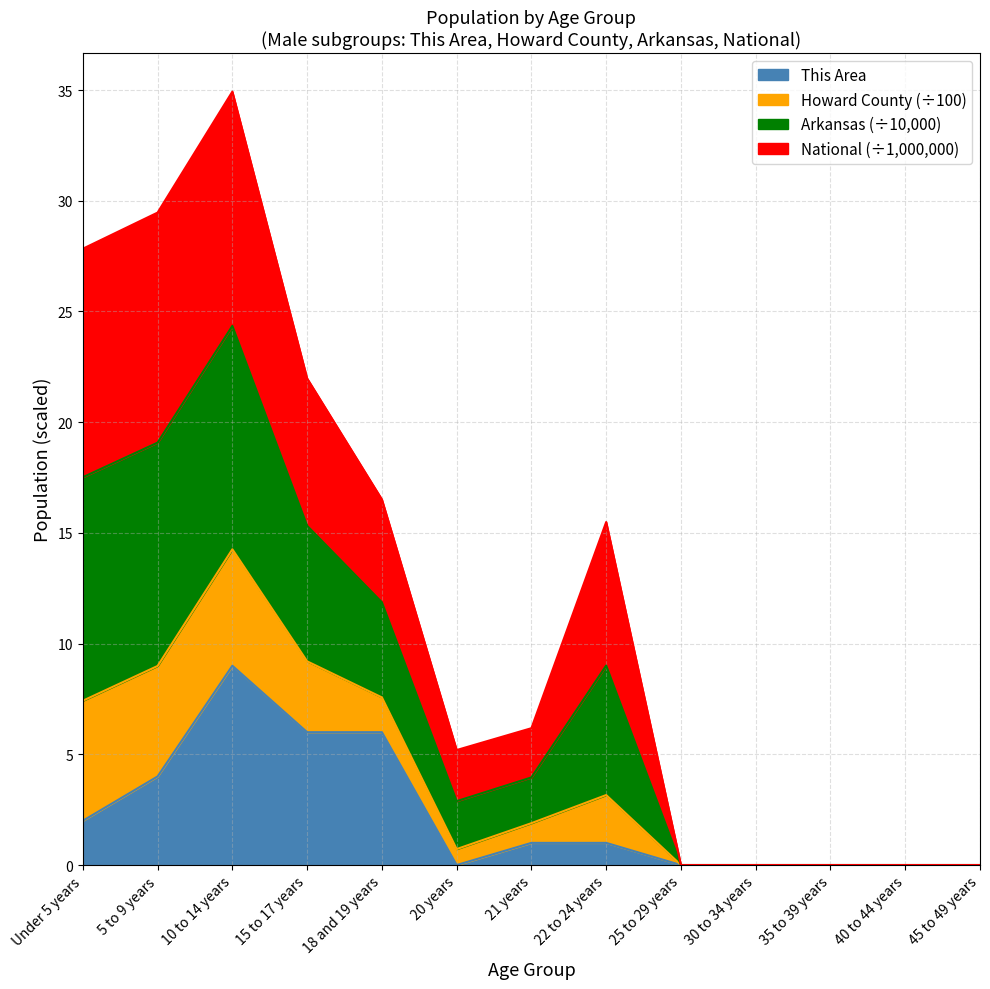

Is the value of This Area at Under 5 years greater than the value of Arkansas at 25 to 29 years?

Yes